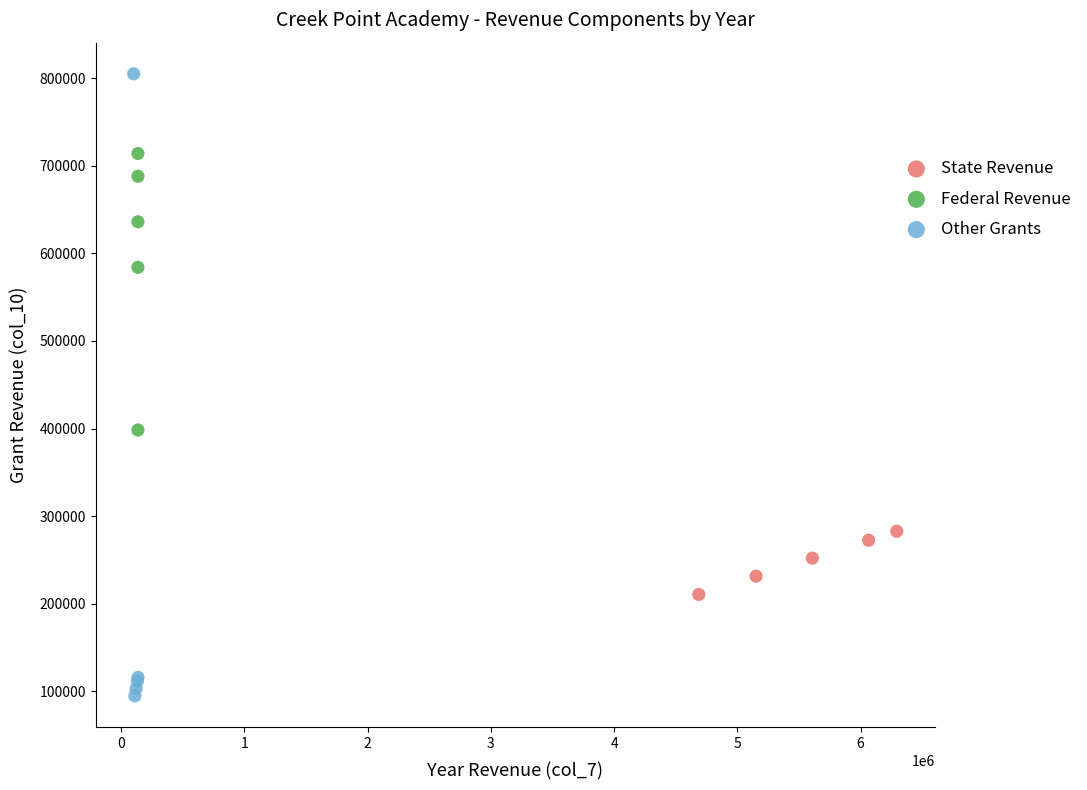

Which series contains the highest Y value?

Other Grants